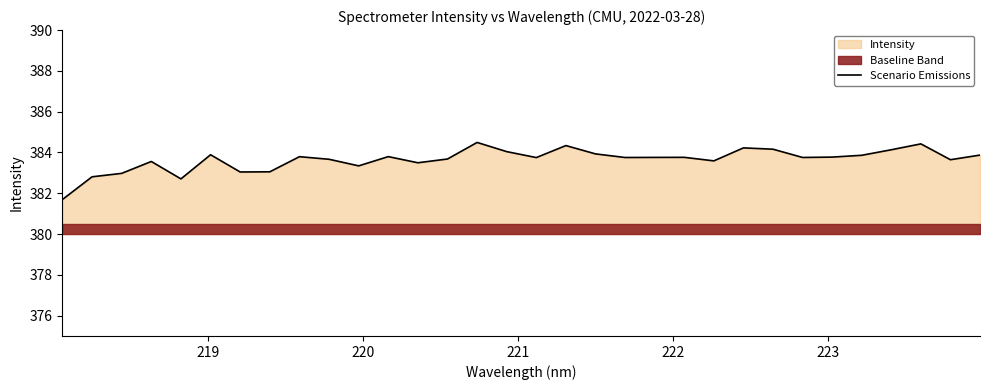

What is the highest value of the Scenario Emissions series?

384.5